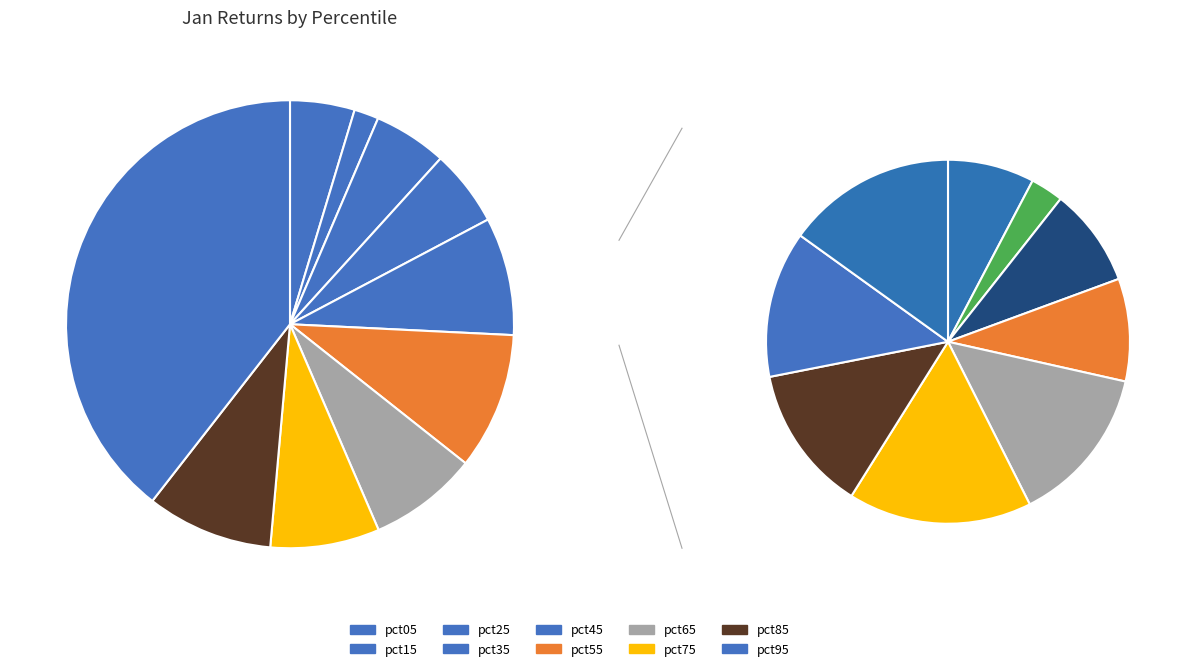

Rank the categories by value from highest to lowest.

pct95, pct55, pct85, pct45, pct75, pct65, pct35, pct25, pct05, pct15